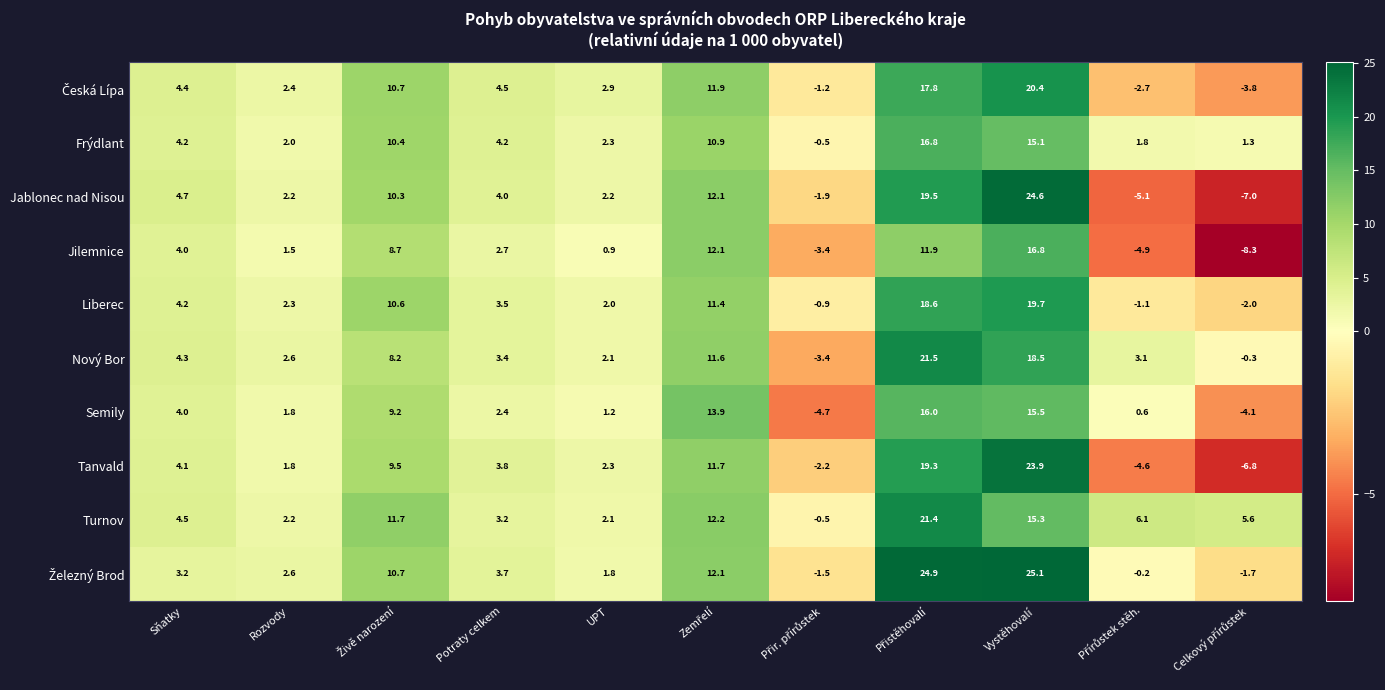

What is the smallest value displayed?

-8.3